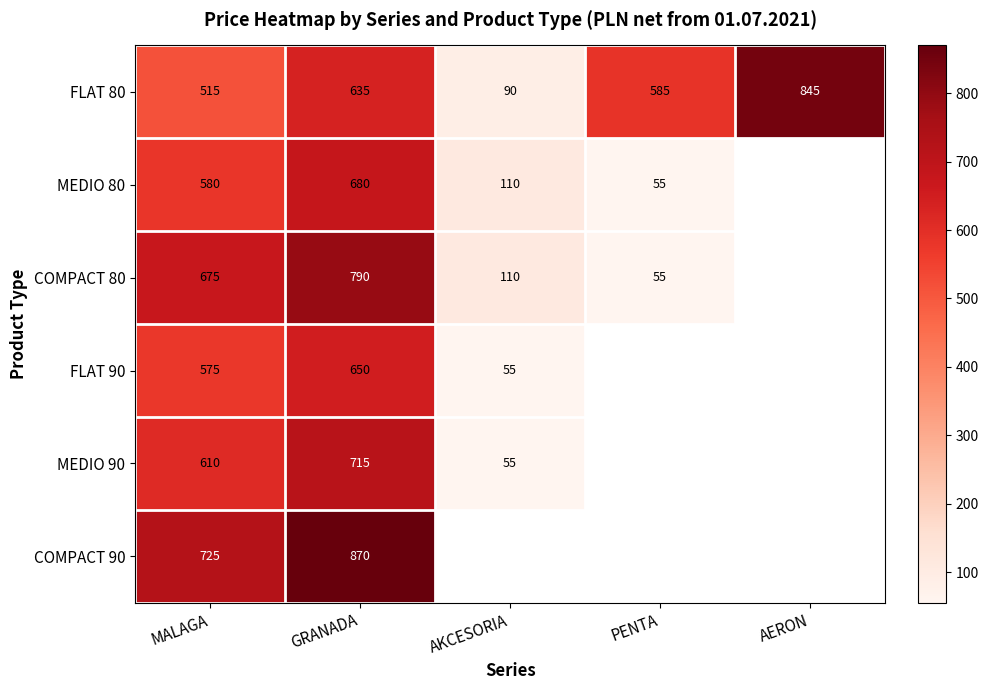

What is the maximum value shown in the chart?

870.0